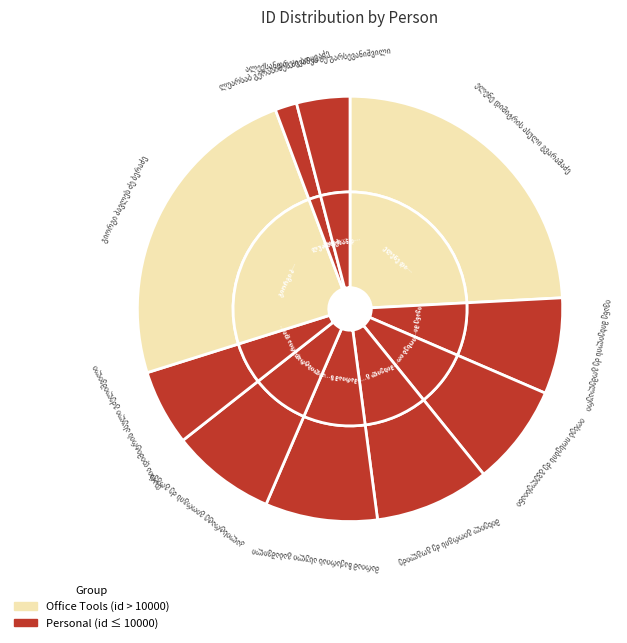

The გიორგი პავლეს ძე ბერაძე slice represents 24% of the pie. True or false?

True